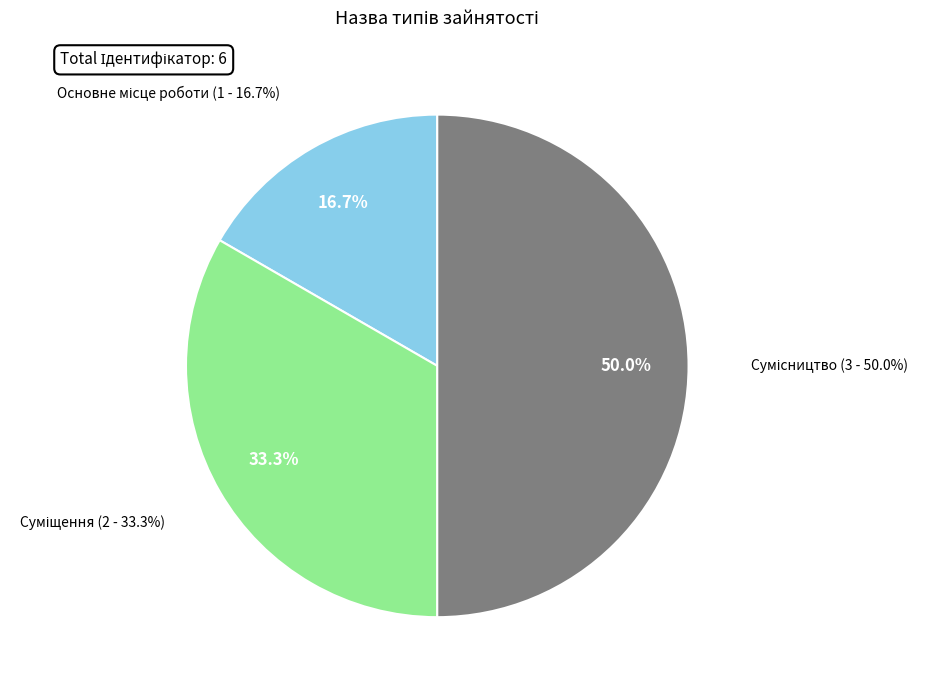

Rank the categories by value from lowest to highest.

Основне місце роботи, Суміщення, Сумісництво